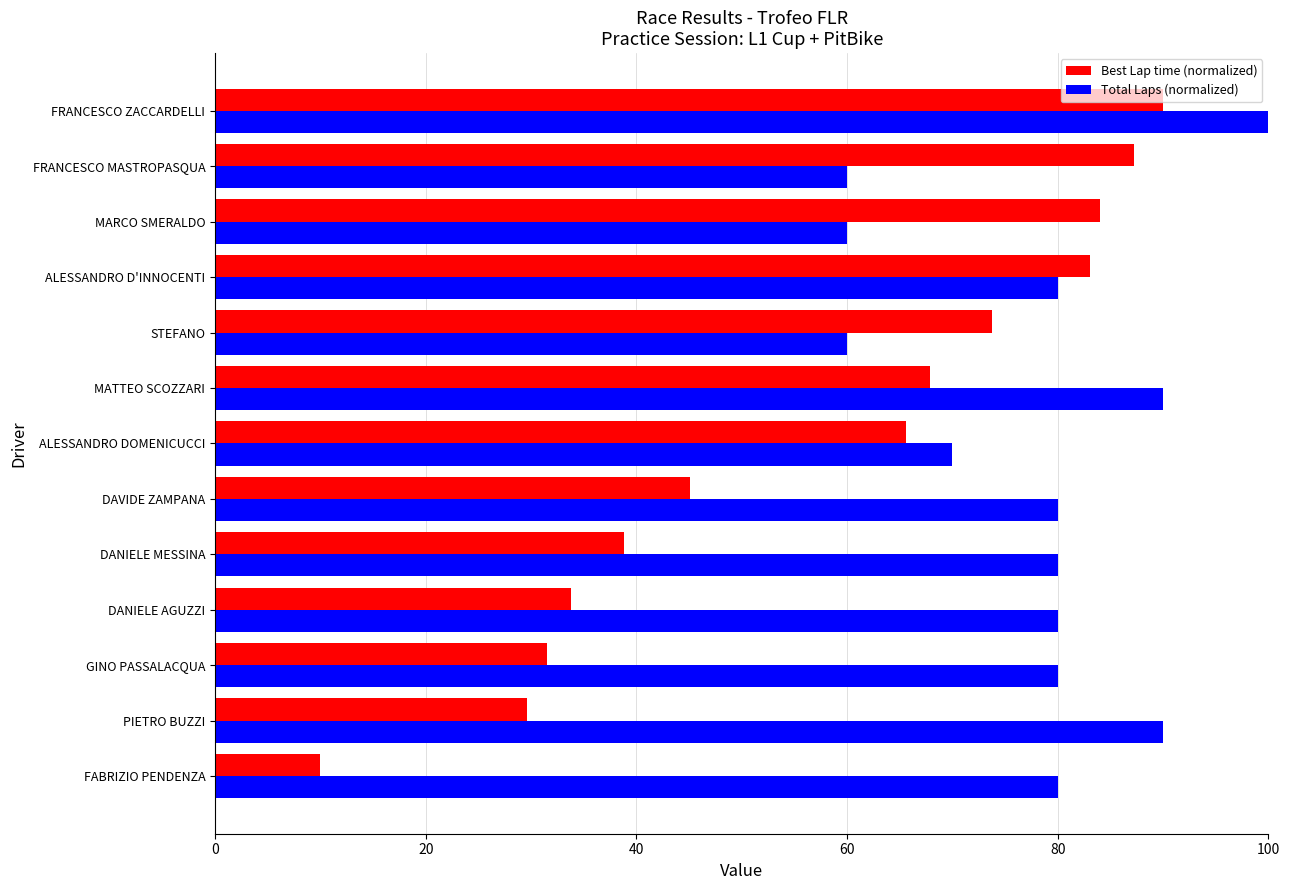

Read the Best Lap time (normalized) value at DAVIDE ZAMPANA.

45.1